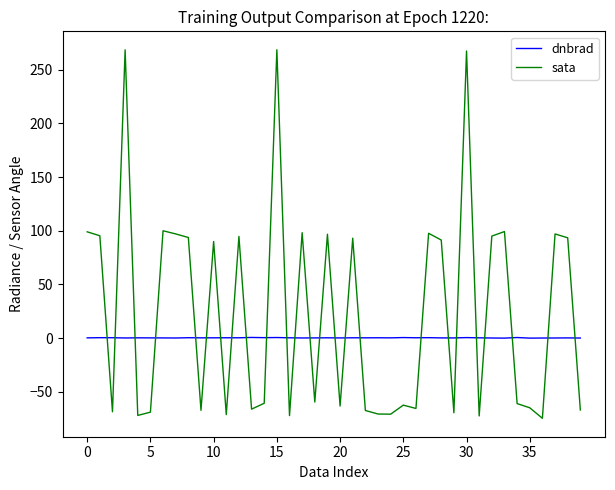

Which series has the widest spread of values?

sata